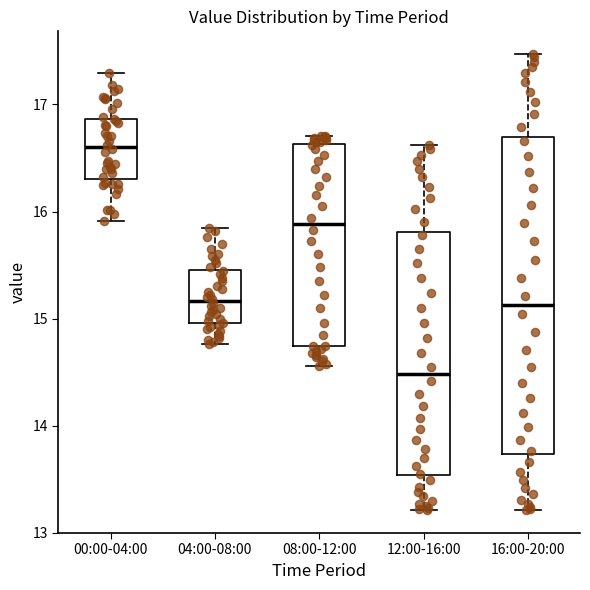

Comparing the boxes themselves (not the whiskers), which one is the tallest?

16:00-20:00